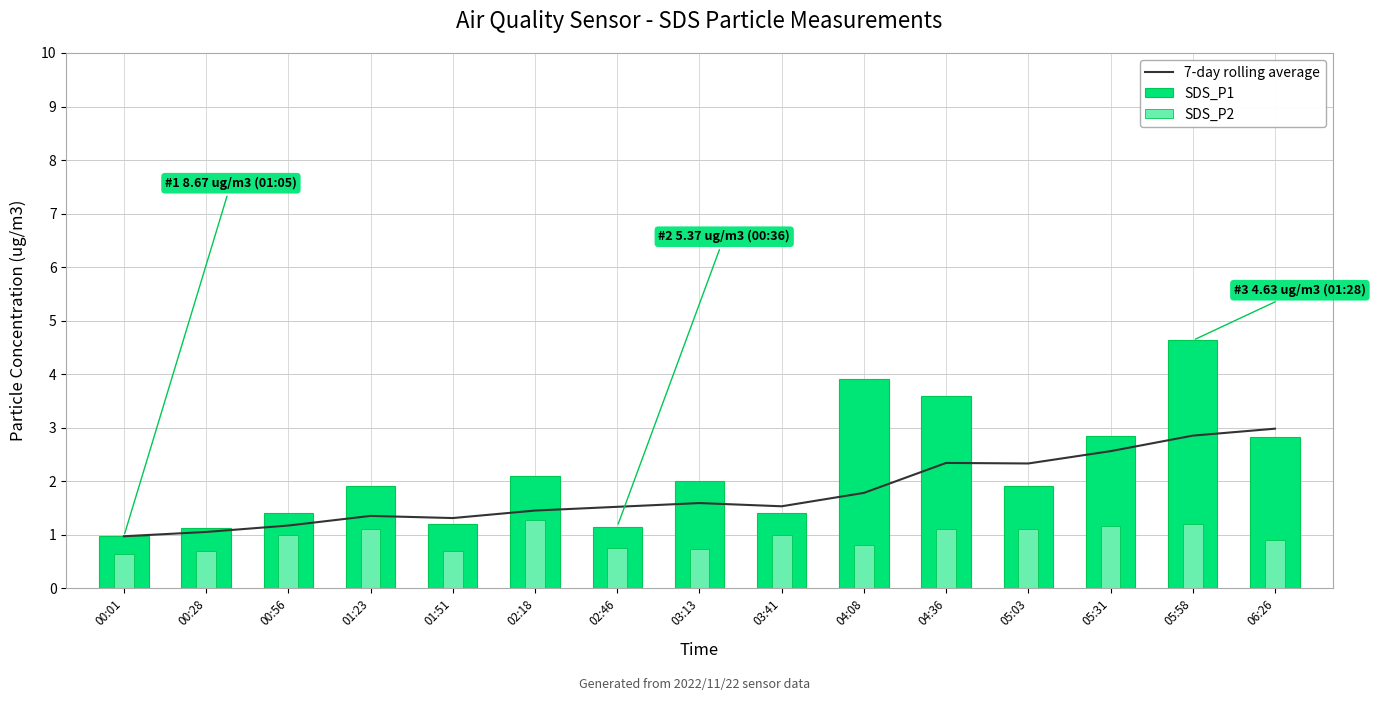

Between 00:56 and 05:31, which is larger?

05:31